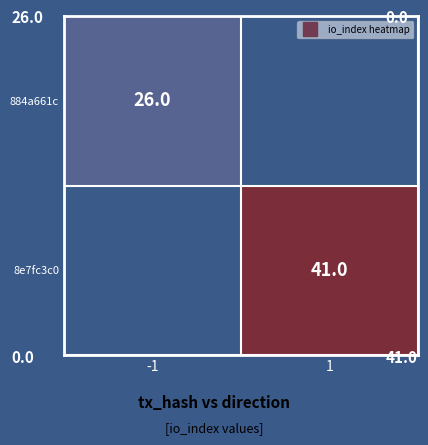

At which category does the chart reach its minimum across all series?

1